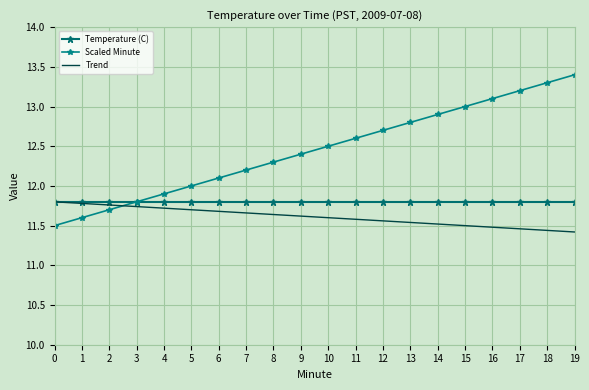

True or false: Scaled Minute and Temperature (C) cross at least once.

False